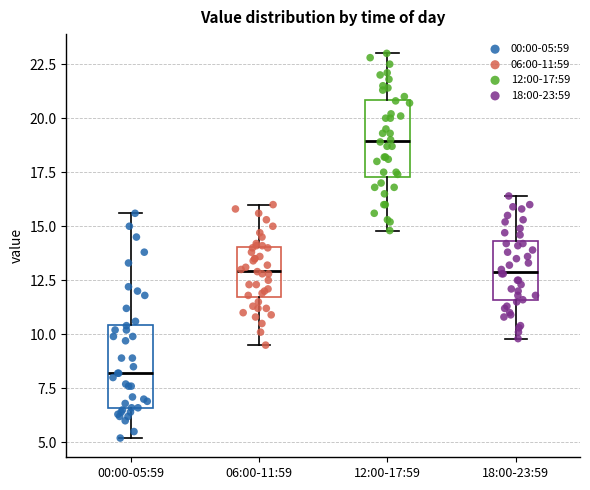

Where does the lower whisker of the box for 00:00-05:59 end on the y-axis? The values are not printed on the chart, so give them approximately, as read against the axis.

5.0